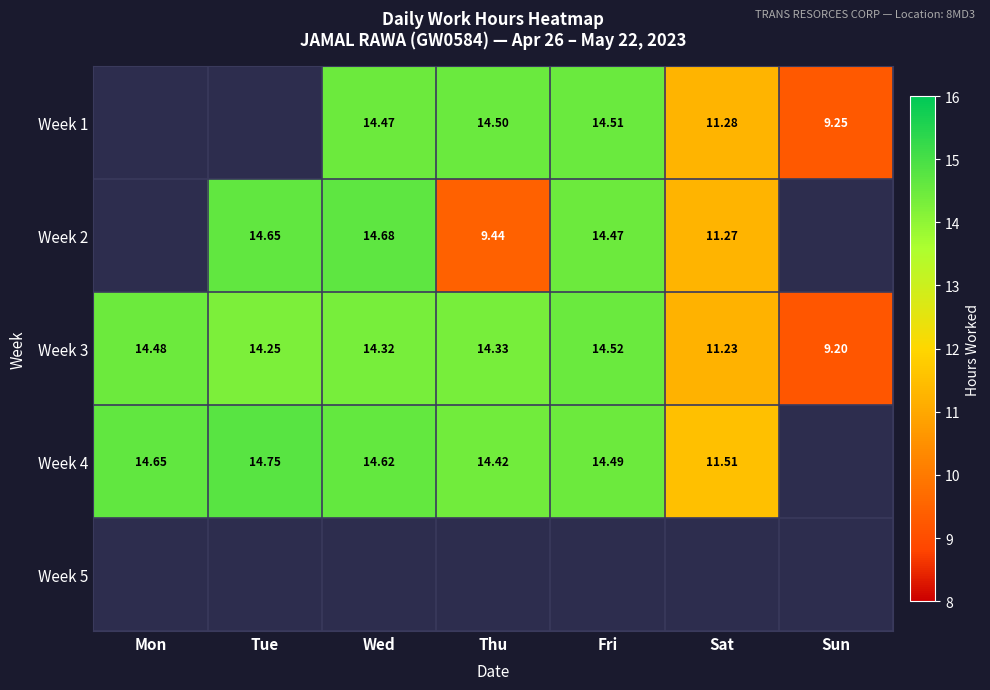

True or false: Week 4 has a value of 14.8 at Tue.

True